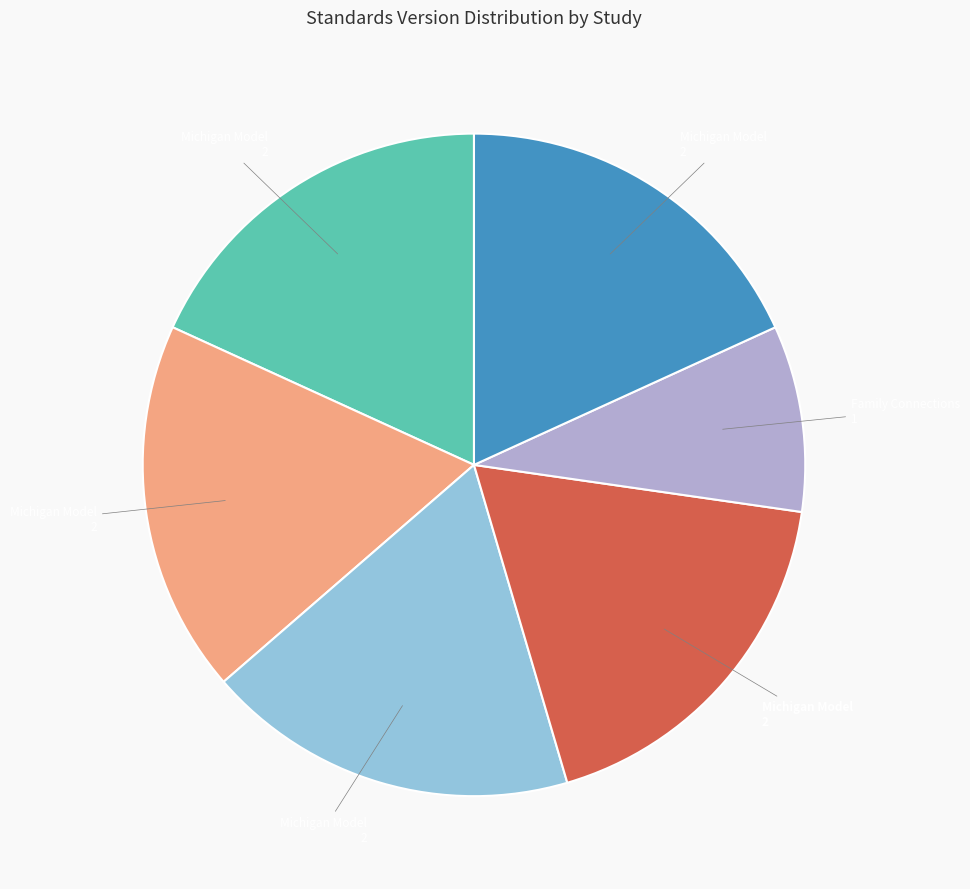

Is there any slice that represents more than half of the pie?

No